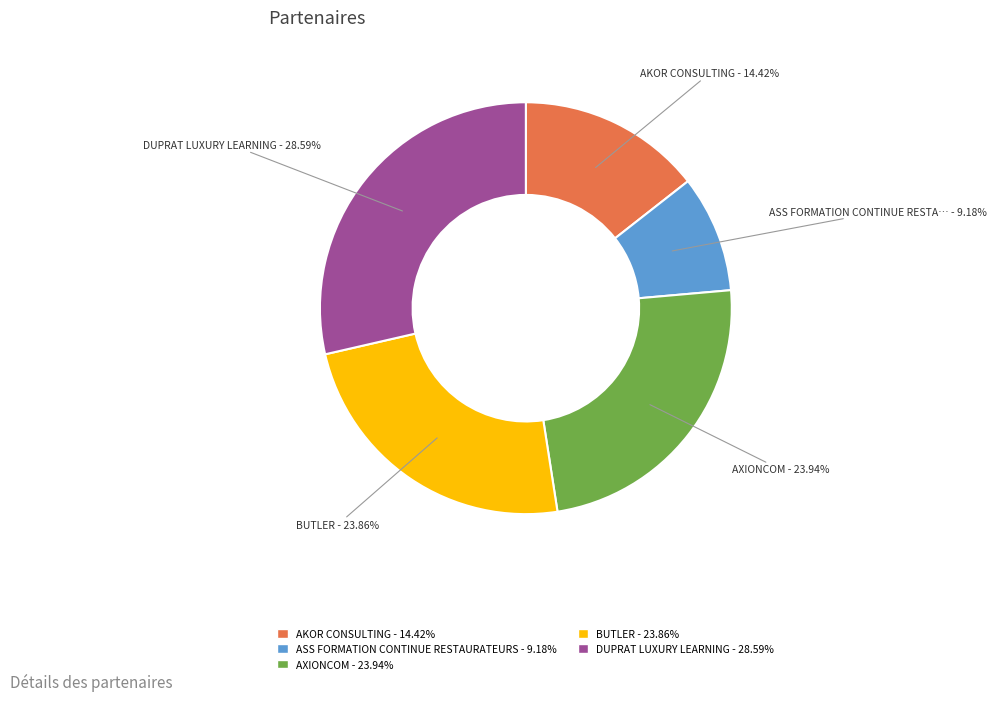

Does AKOR CONSULTING account for over 50% of the chart?

No